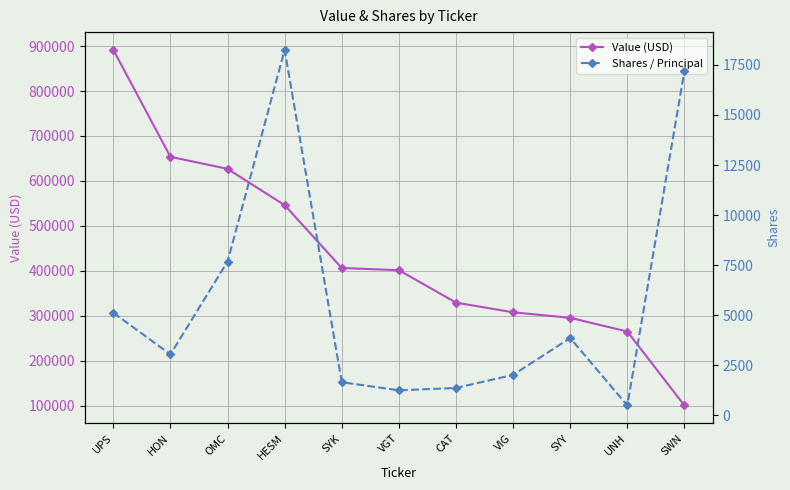

The Value (USD) series shows 191847 at OMC. True or false?

False